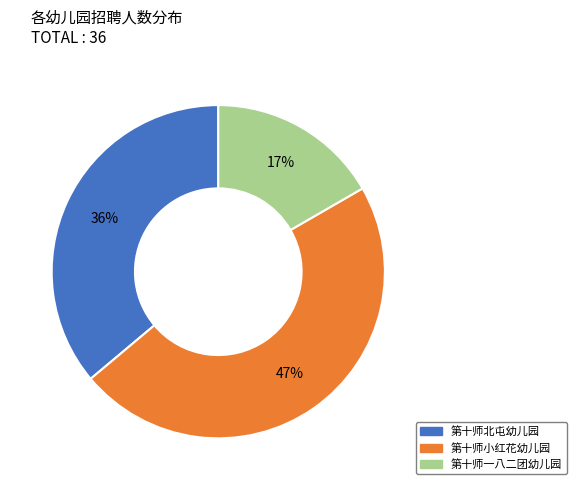

Which category has the smallest portion of the pie?

第十师一八二团幼儿园